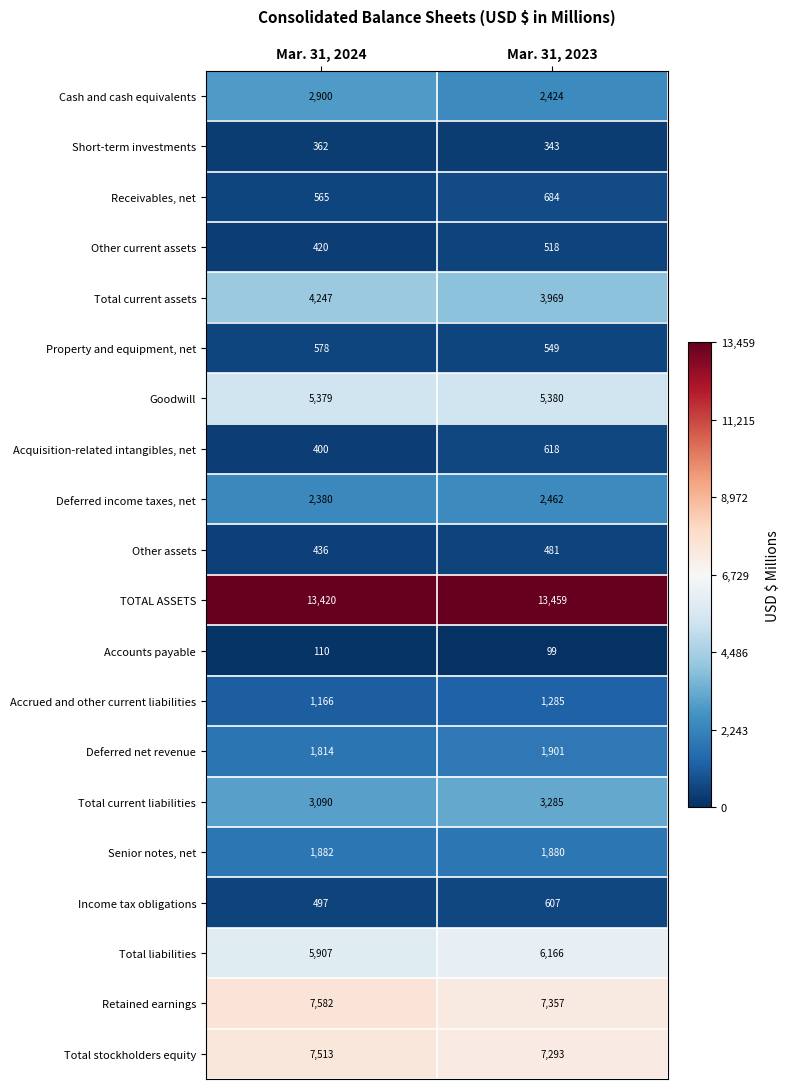

What is the maximum value shown in the chart?

13459